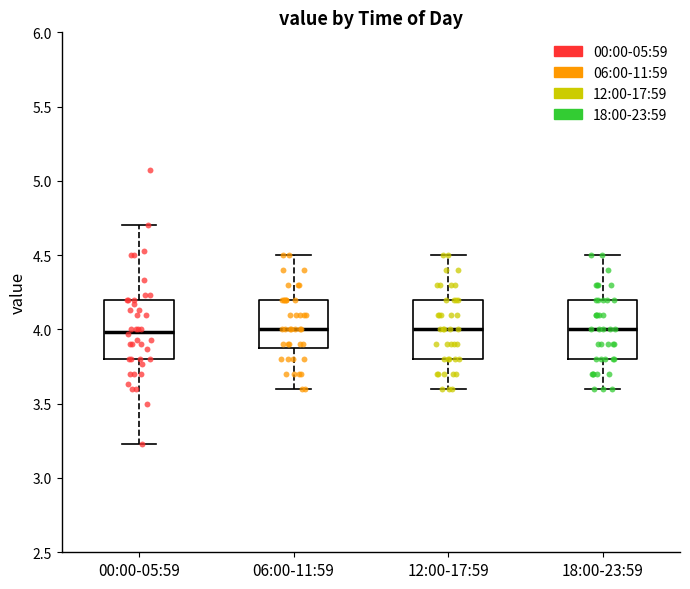

Where is the lower edge of the box for 00:00-05:59 on the y-axis? The values are not printed on the chart, so give them approximately, as read against the axis.

3.80